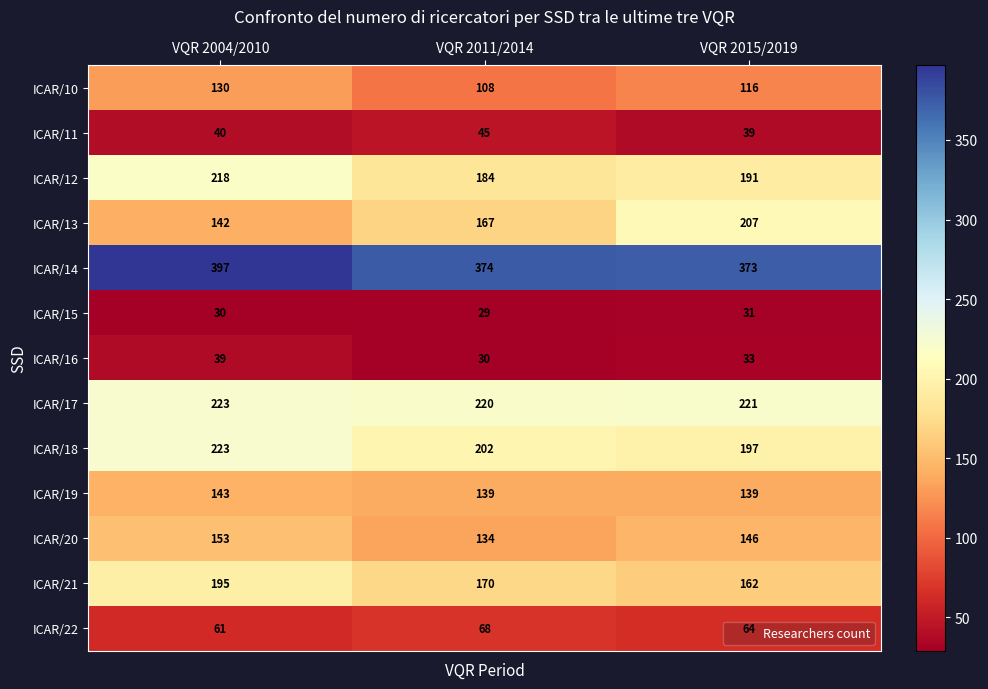

What is the sum of all ICAR/19 values?

421